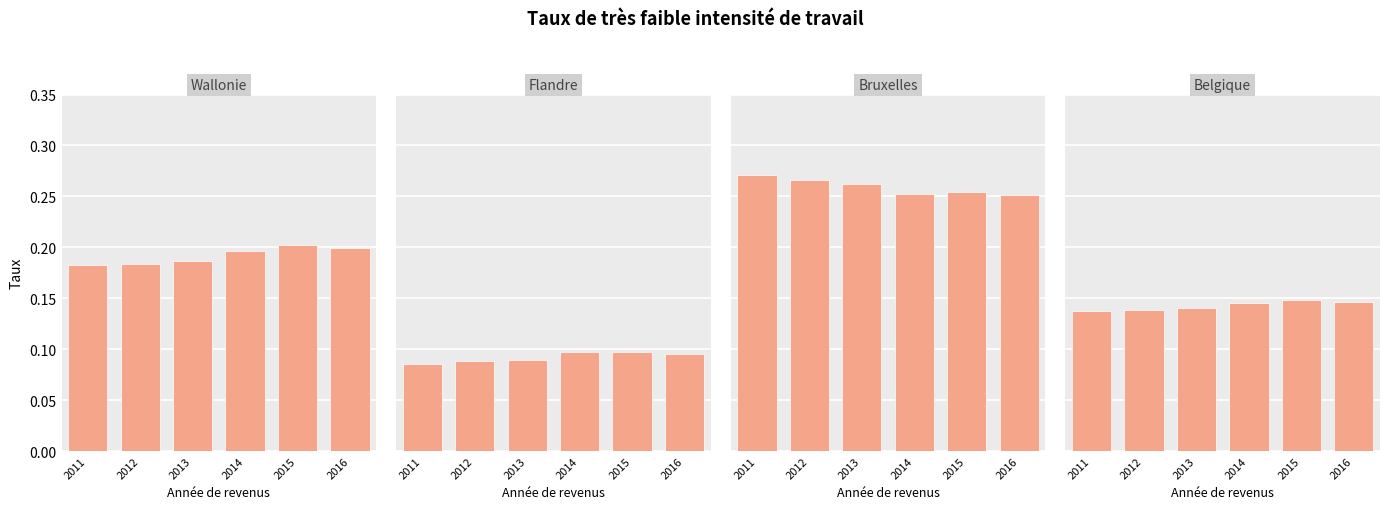

The Belgique series shows 0.0 at 2012. True or false?

False